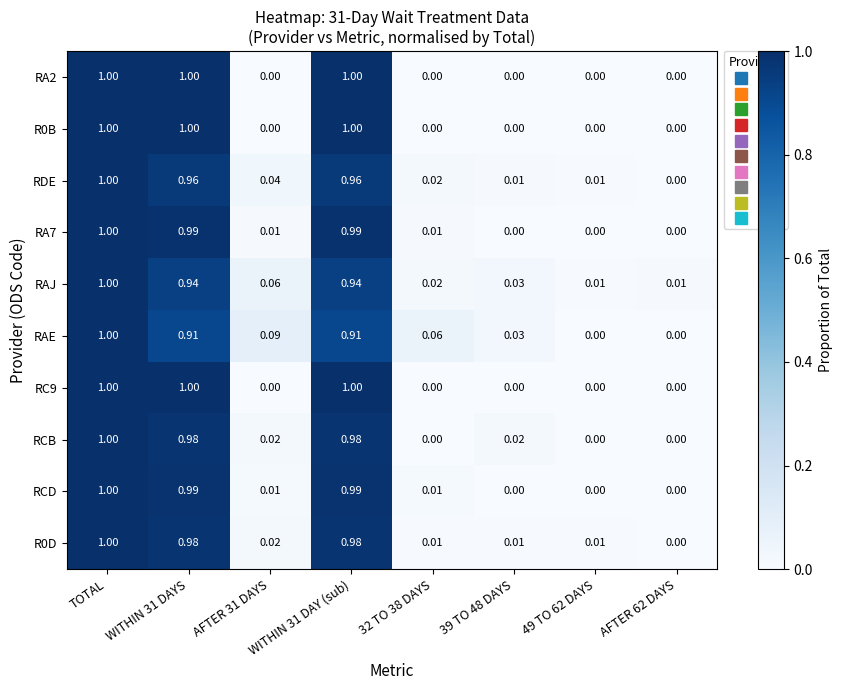

Between AFTER 31 DAYS and 49 TO 62 DAYS, which series saw the biggest shift?

RAE